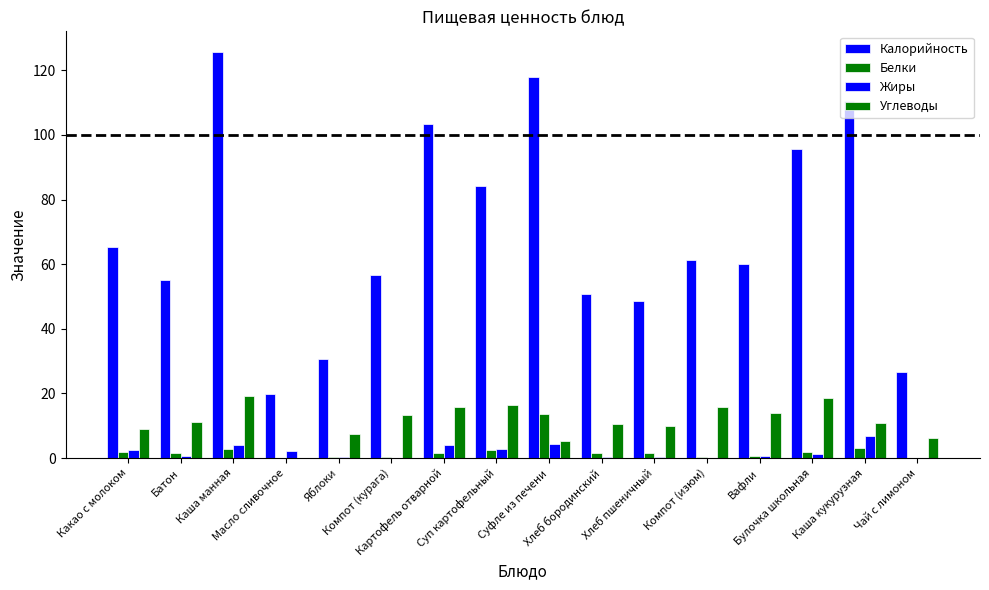

Is it true that Калорийность equals 95.6 at Булочка школьная?

True